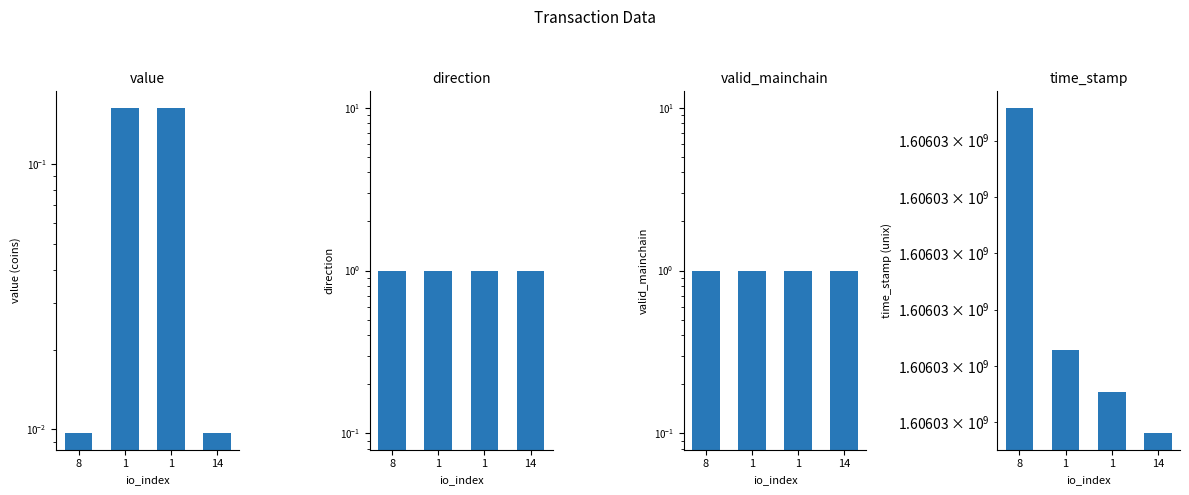

Which series has the widest spread of values?

time_stamp